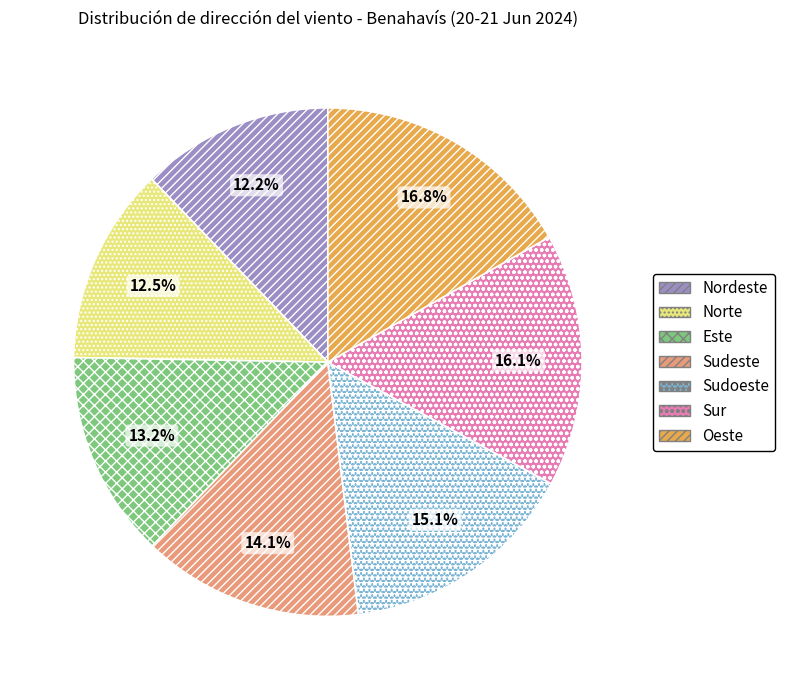

Is there any slice that represents more than half of the pie?

No